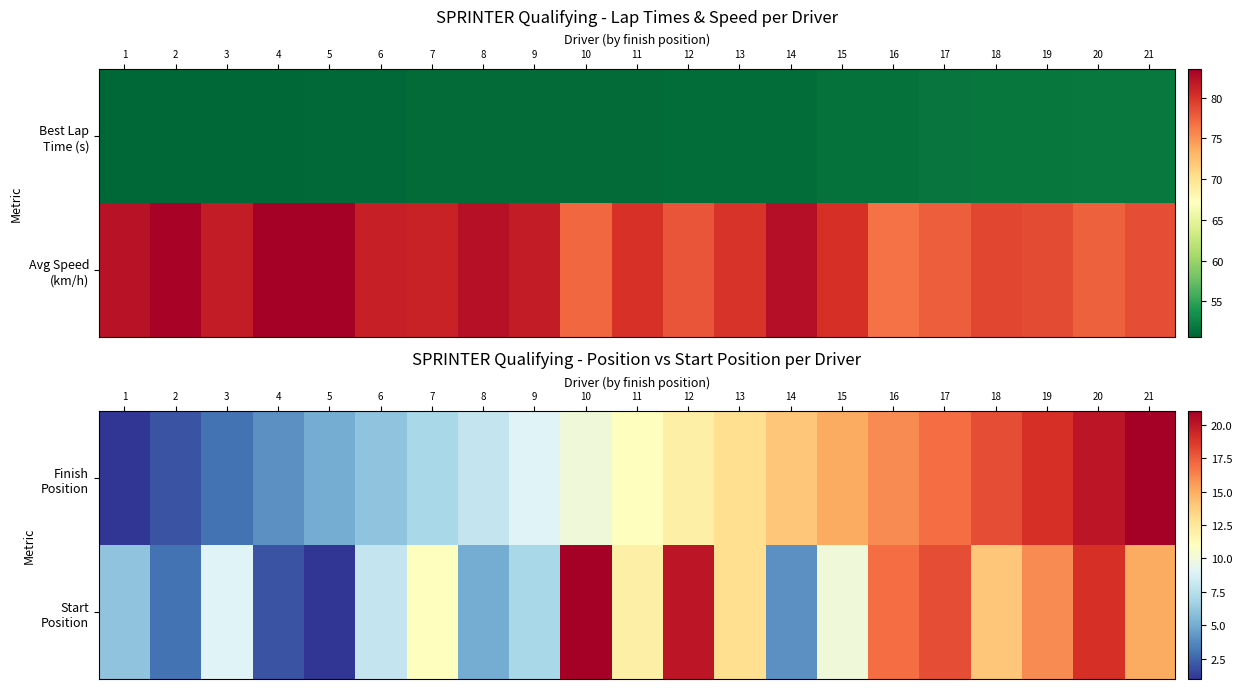

What is the total value across all series at 1?

7